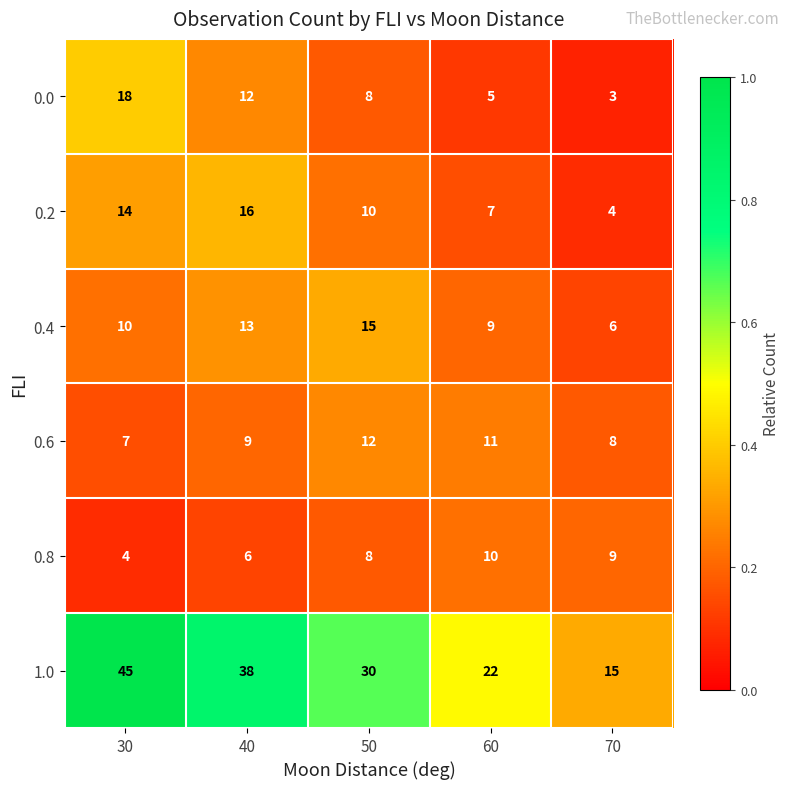

Between 50 and 70, which series saw the biggest shift?

1.0